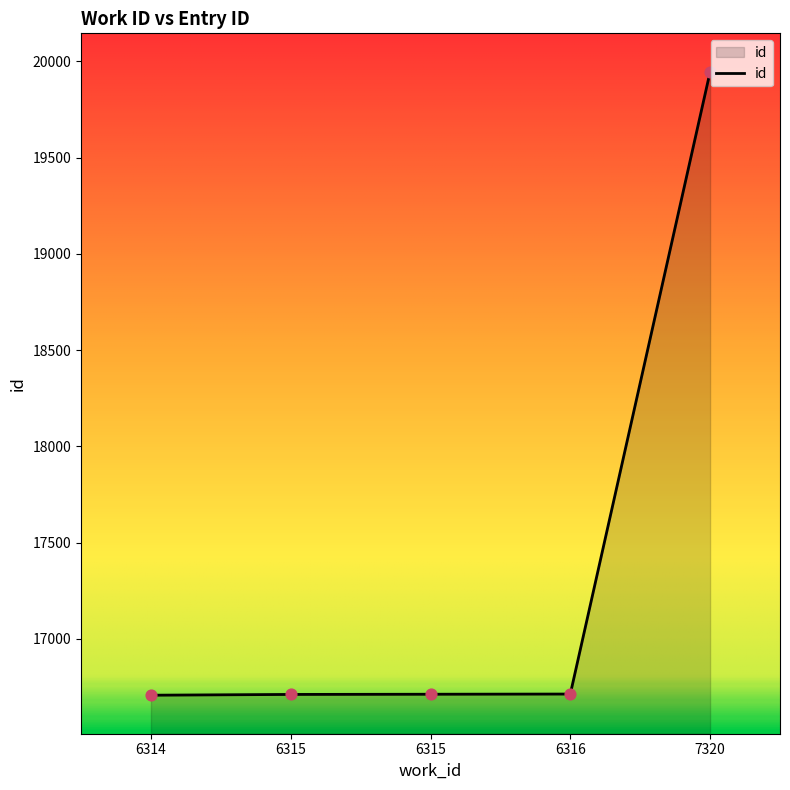

Is this an area chart (filled region under the line)?

Yes